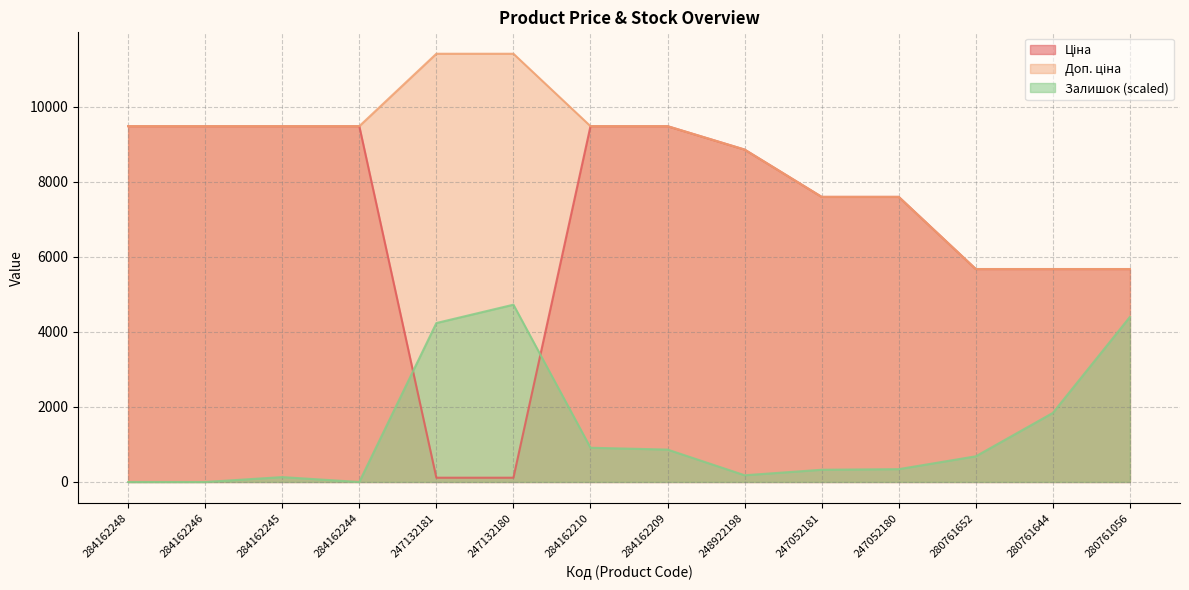

What is the label of the 10th point from the left?

247052181